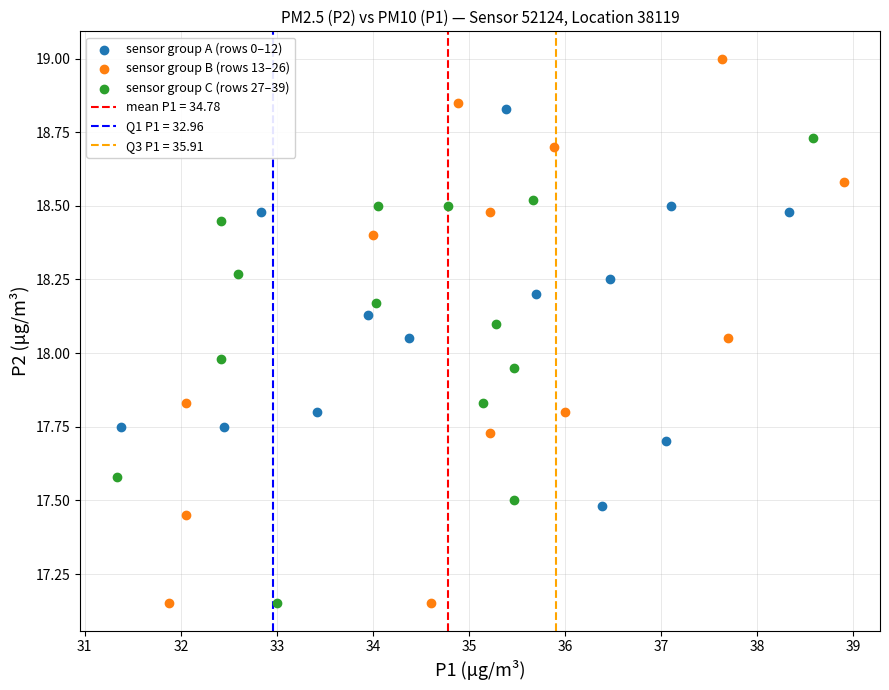

Which series has the largest Y range (max minus min)?

sensor group B (rows 13–26)